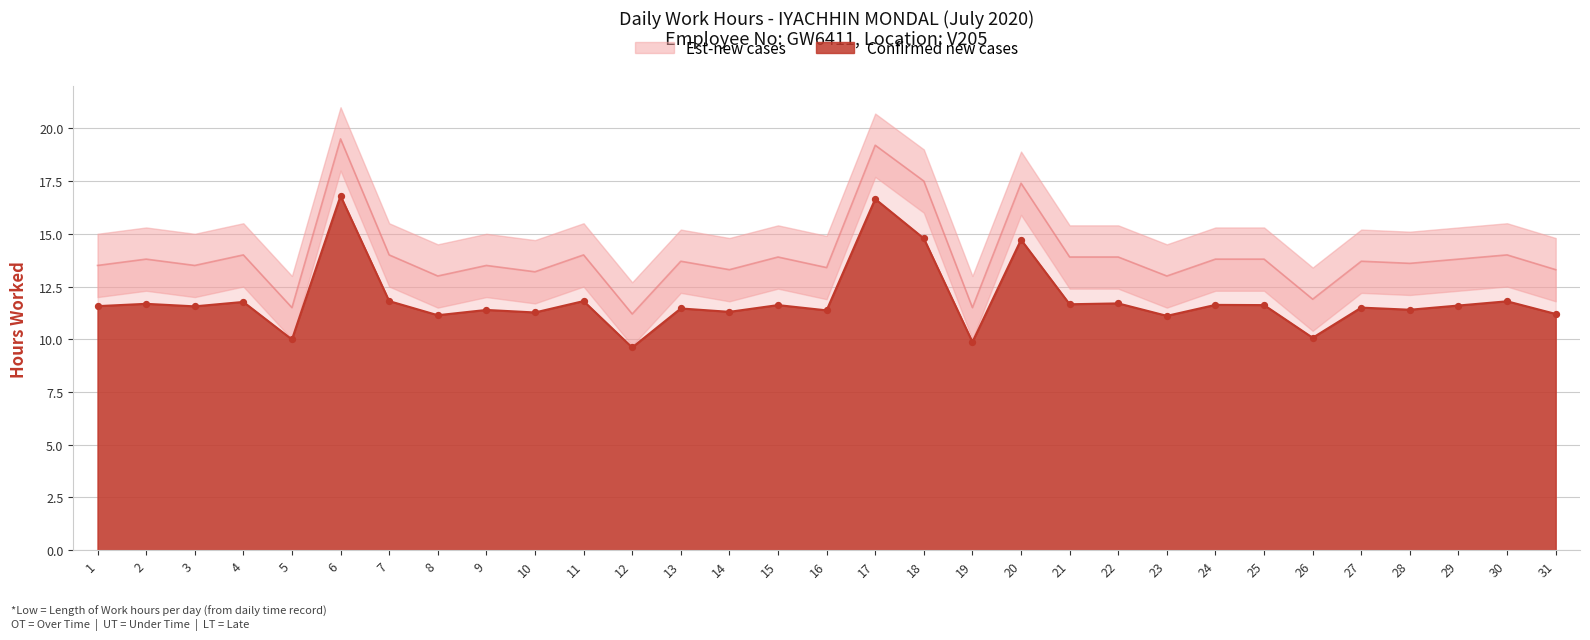

Is it true that Confirmed new cases equals 14.7 at 19?

False